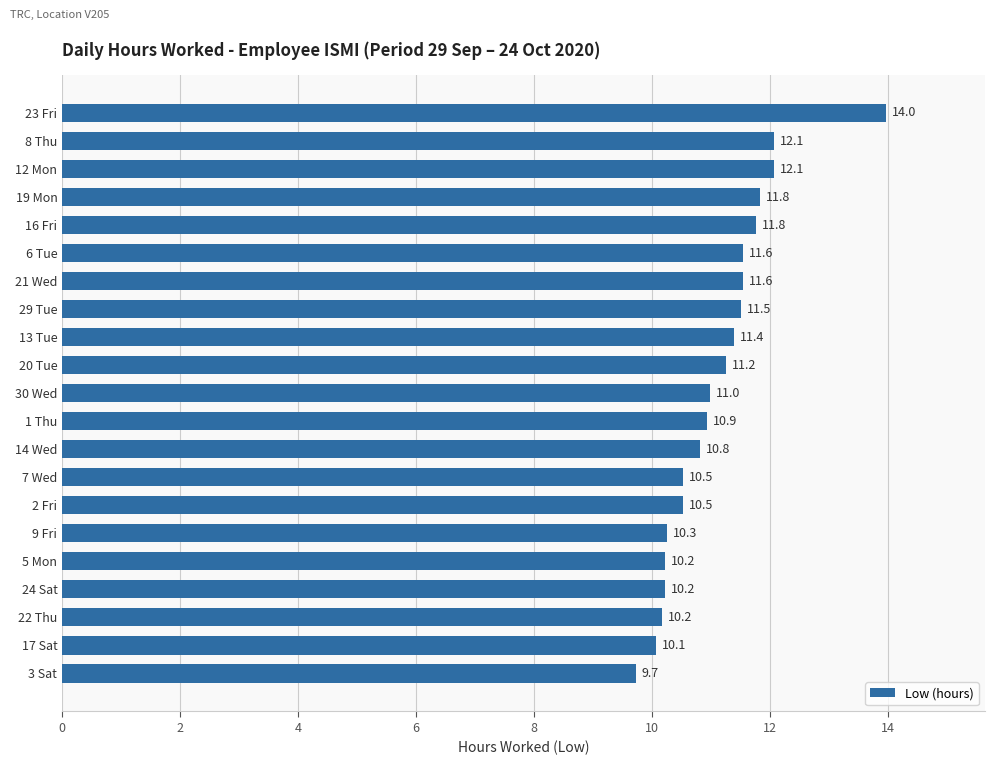

How many data points are less than 10?

1